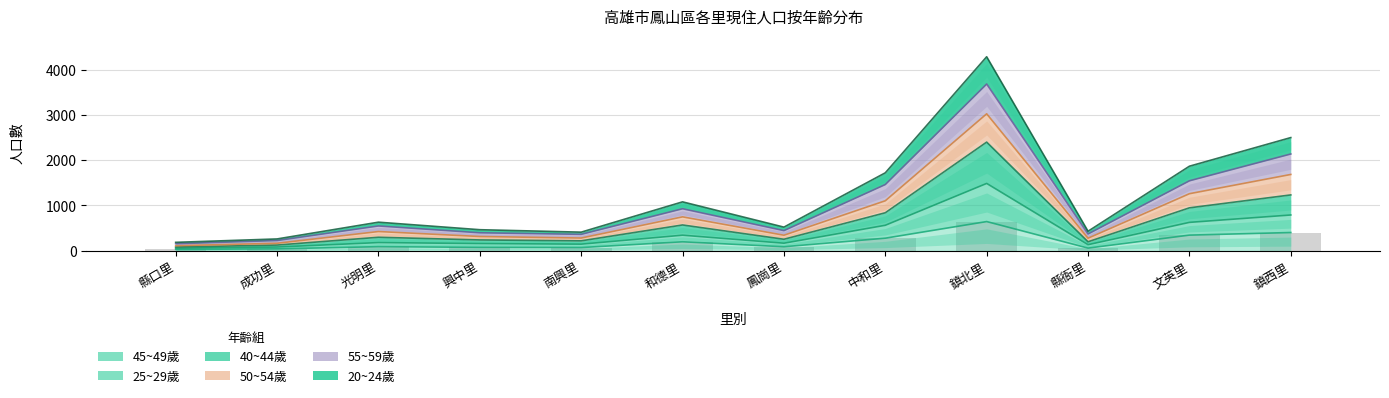

Is it true that 20~24歲 equals 370 at 縣衙里?

True